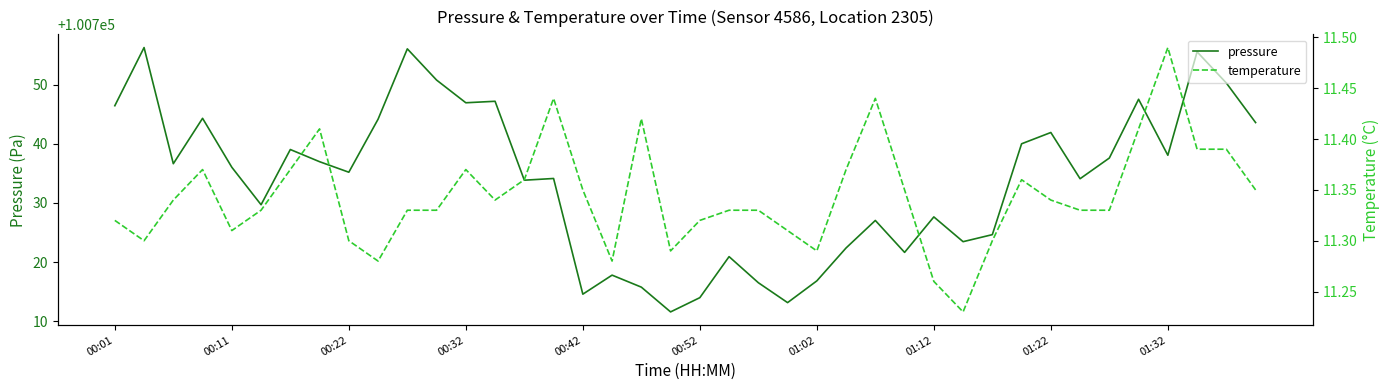

How many series are shown in this chart?

2